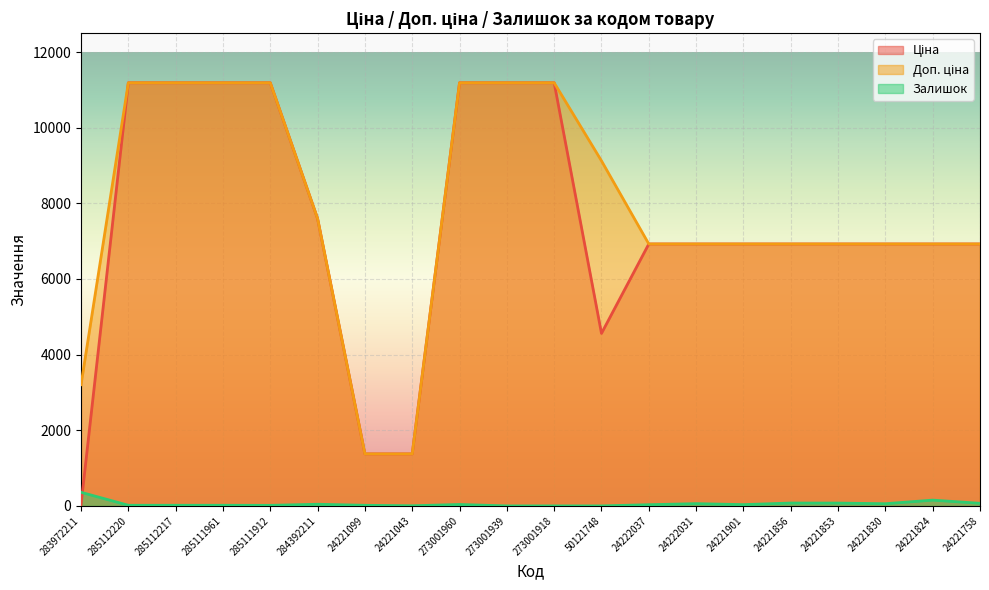

Where is Ціна nearest to the value 5610?

50121748